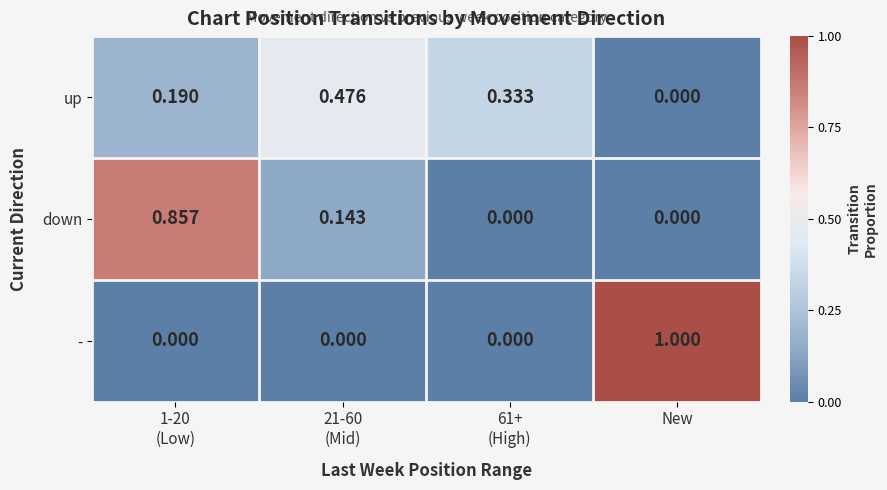

At which category is the sum across all series the highest?

1-20
(Low)